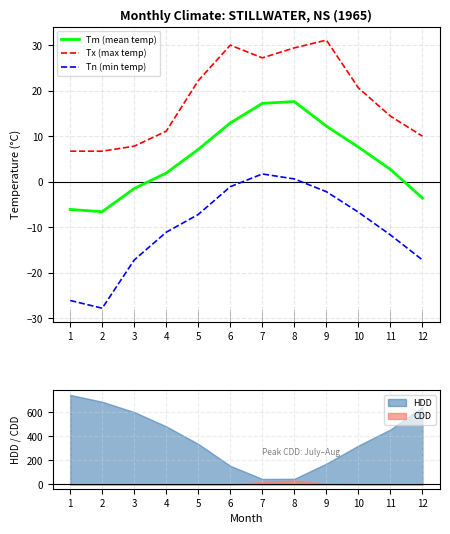

Is it true that Tx (max temp) equals 50.3 at 6?

False